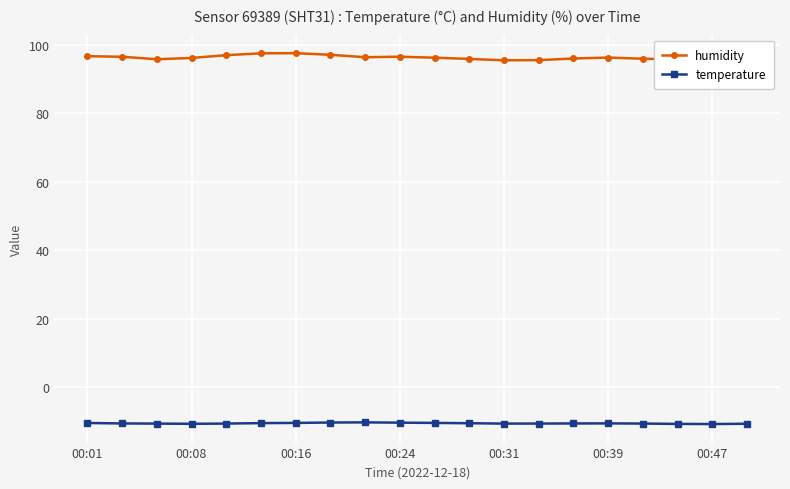

What is the maximum value for temperature?

-10.3